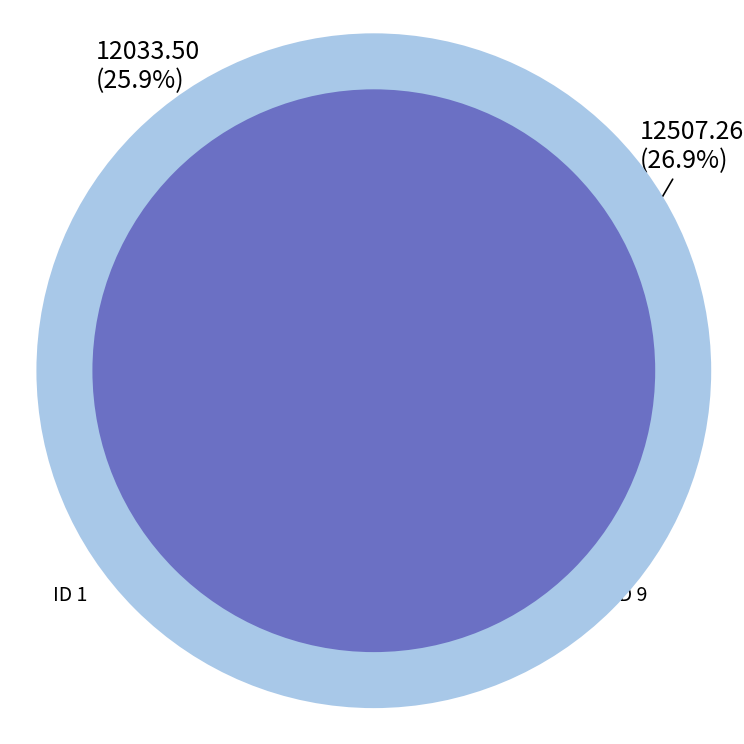

Is ID 9 the majority of the pie?

No